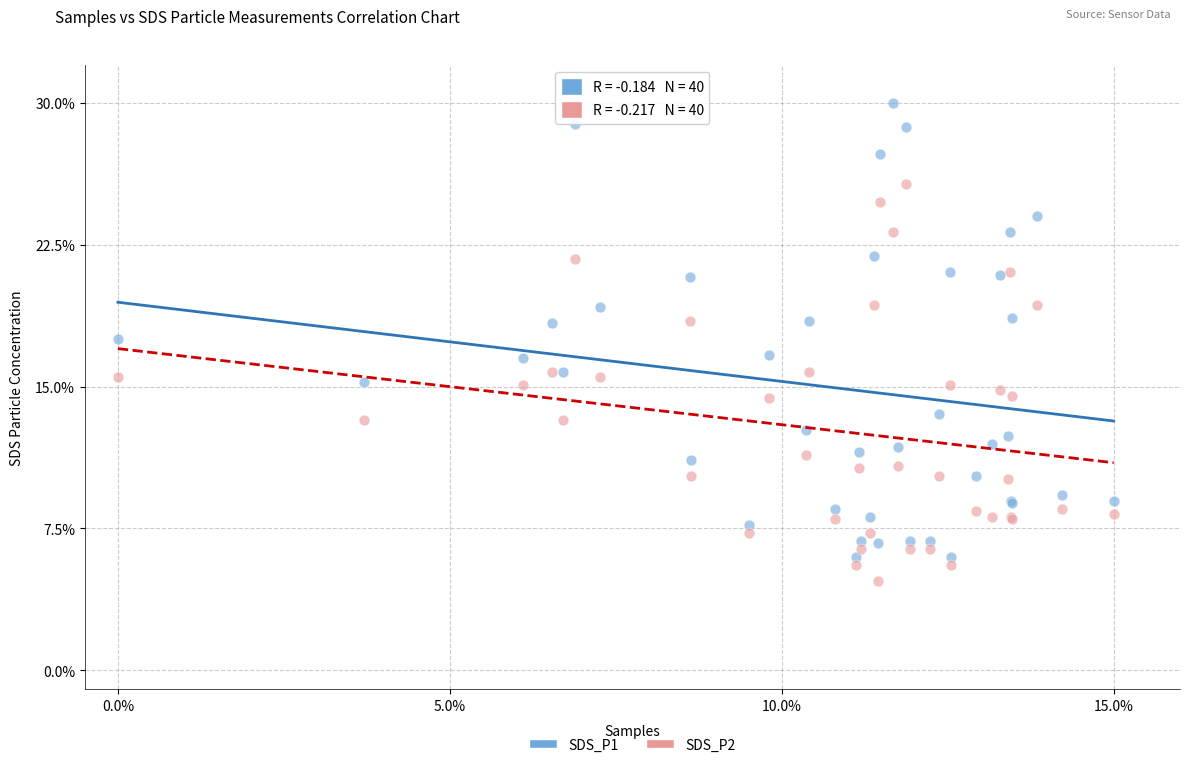

What are all the series names shown in the legend?

SDS_P1, SDS_P2